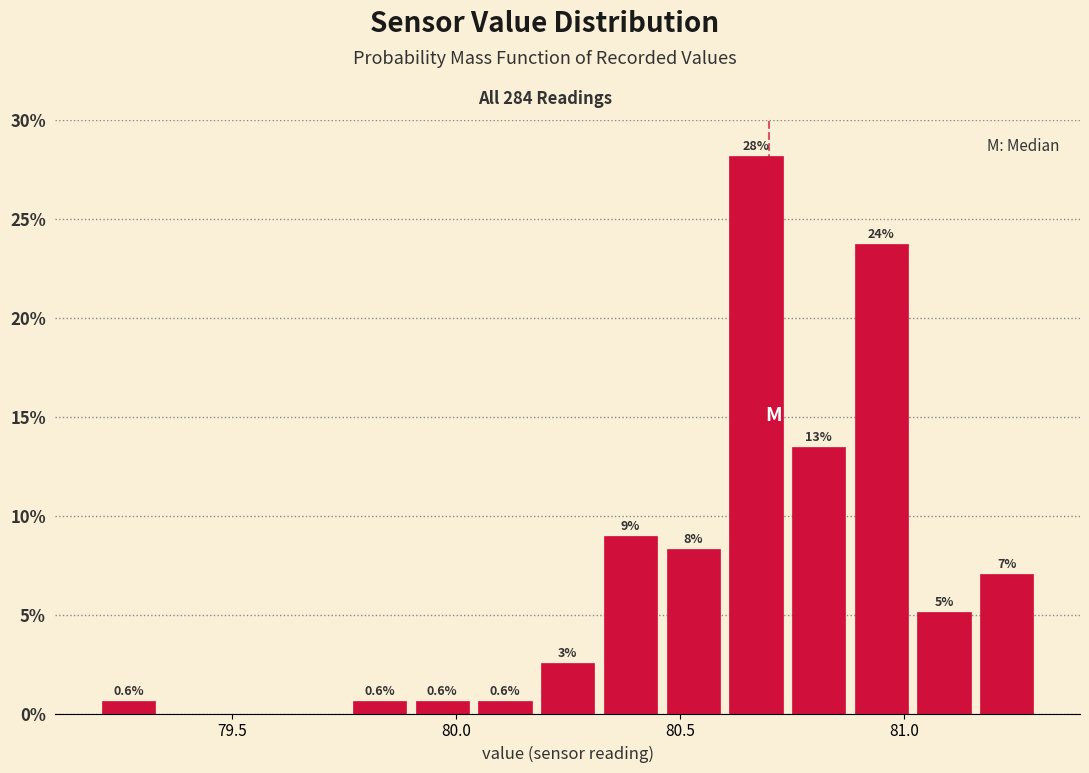

Around what value on the x-axis is the tallest bar? Give the approximate position of its centre, as read against the axis.

80.65